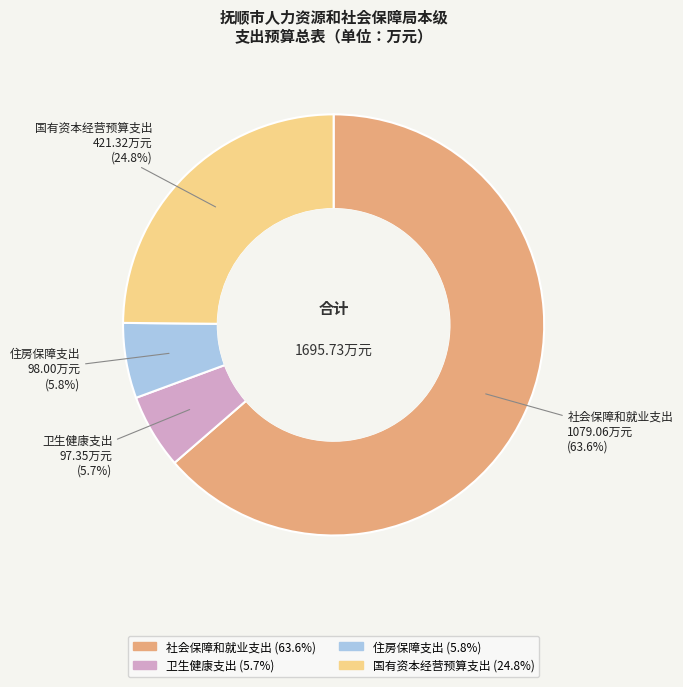

Count the number of slices in the pie.

4